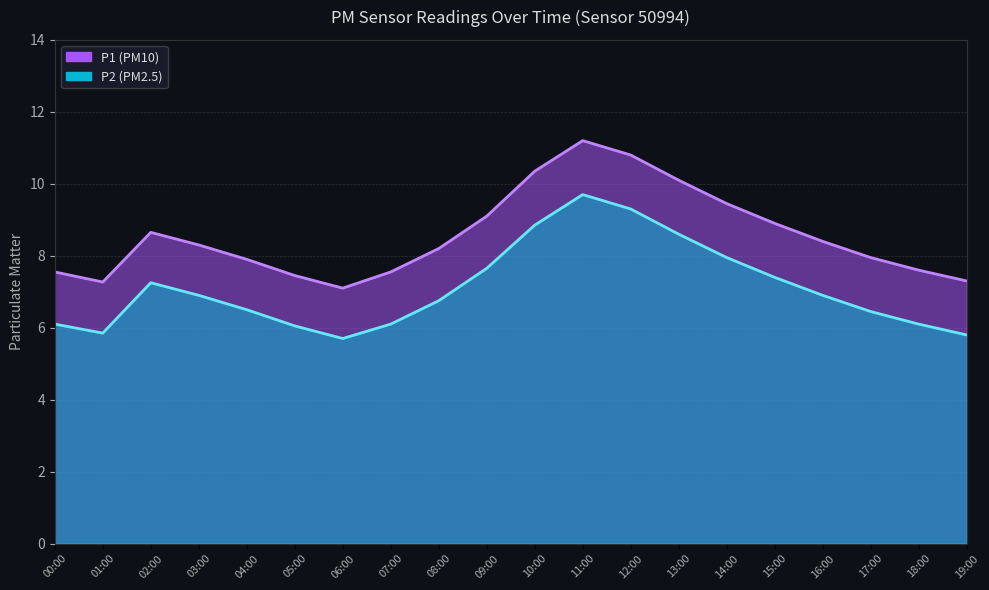

What is the label of the 17th point from the right?

03:00